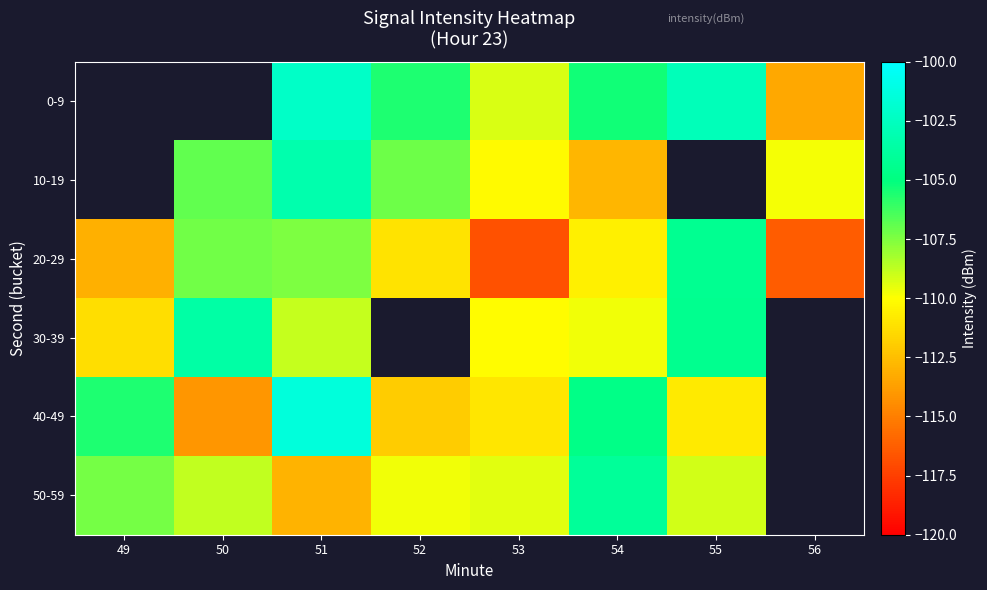

What is the sum of all 20-29 values?

-887.0